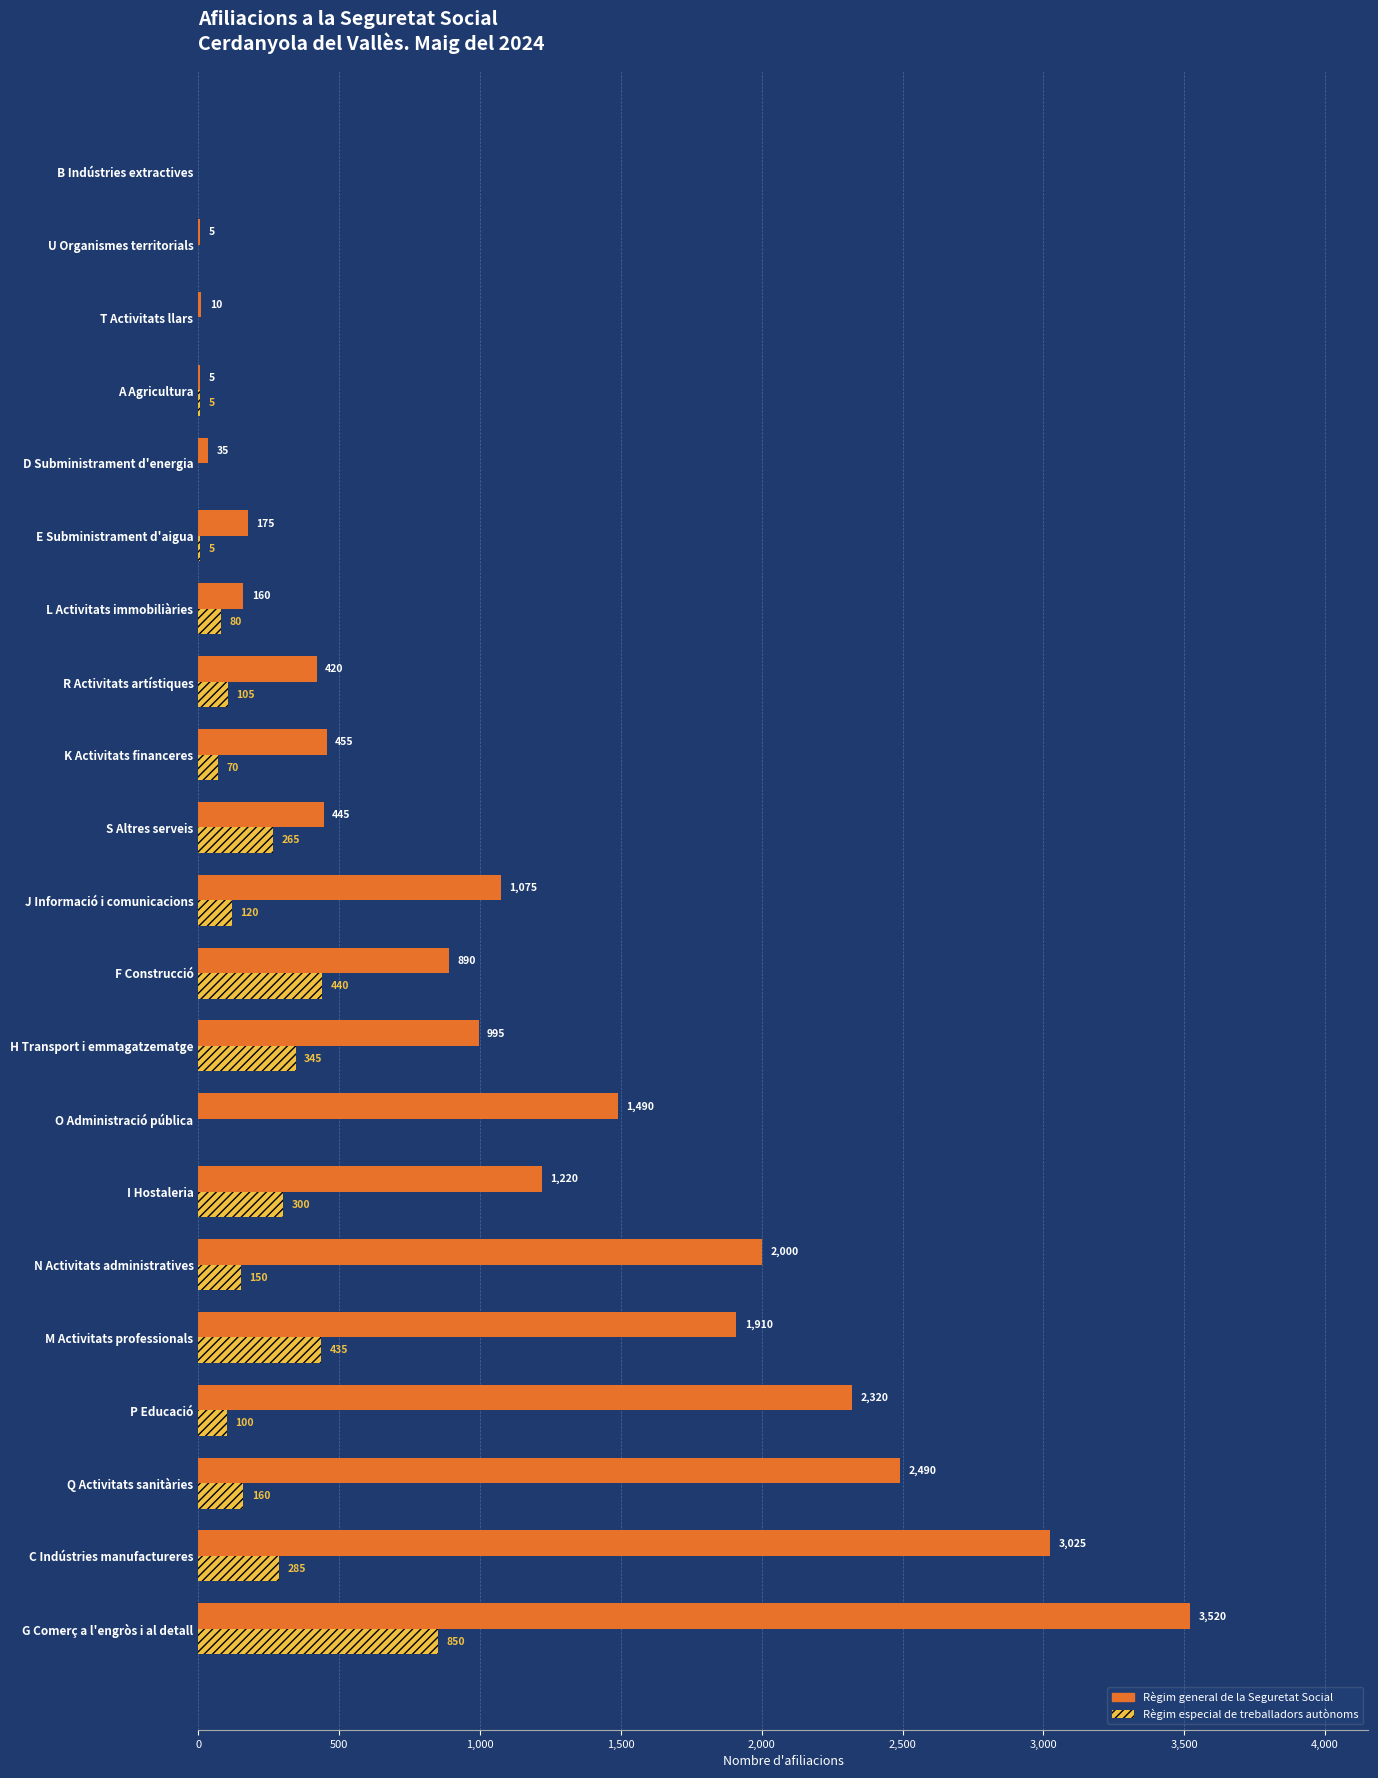

What is the maximum value for Règim especial de treballadors autònoms?

850